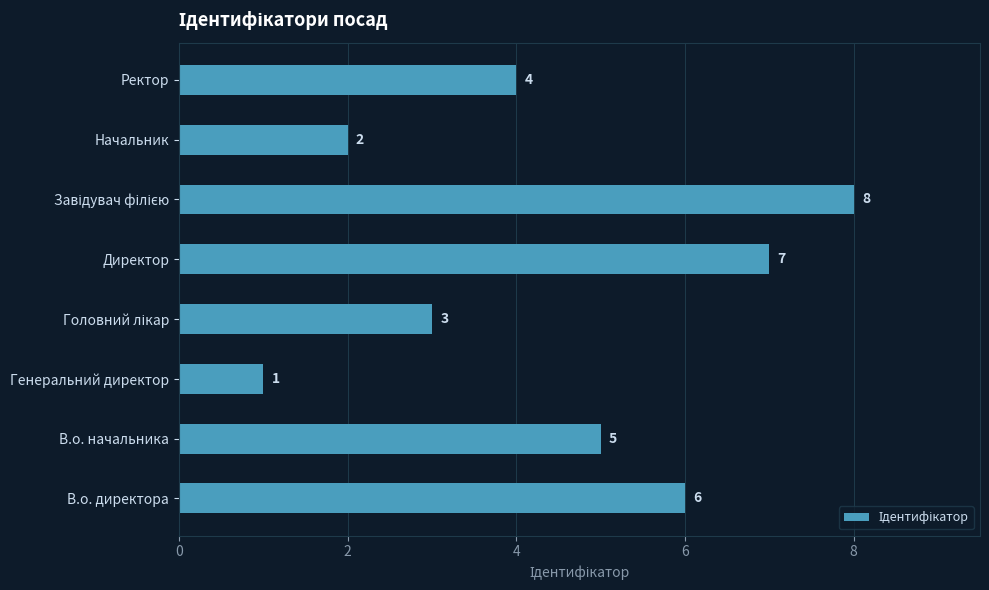

At which label is the value closest to 4?

Ректор